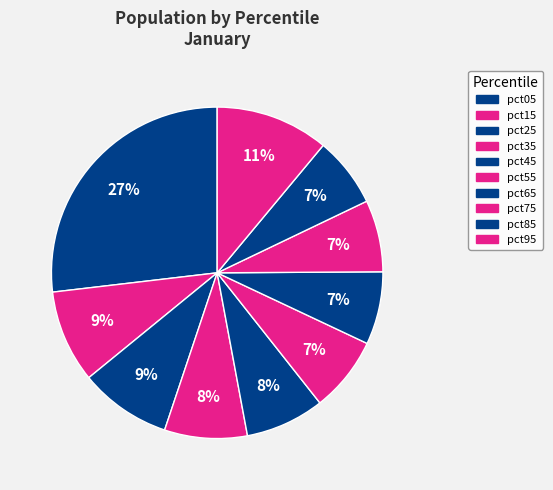

Does pct05 represent more than half of the total?

No